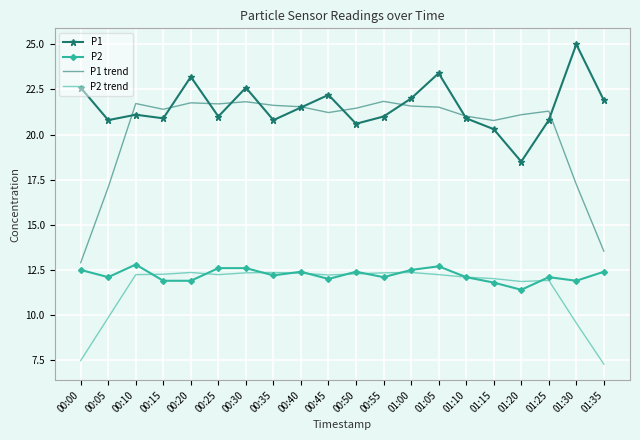

What is the difference between the P2 trend values at 00:00 and 00:20?

4.9